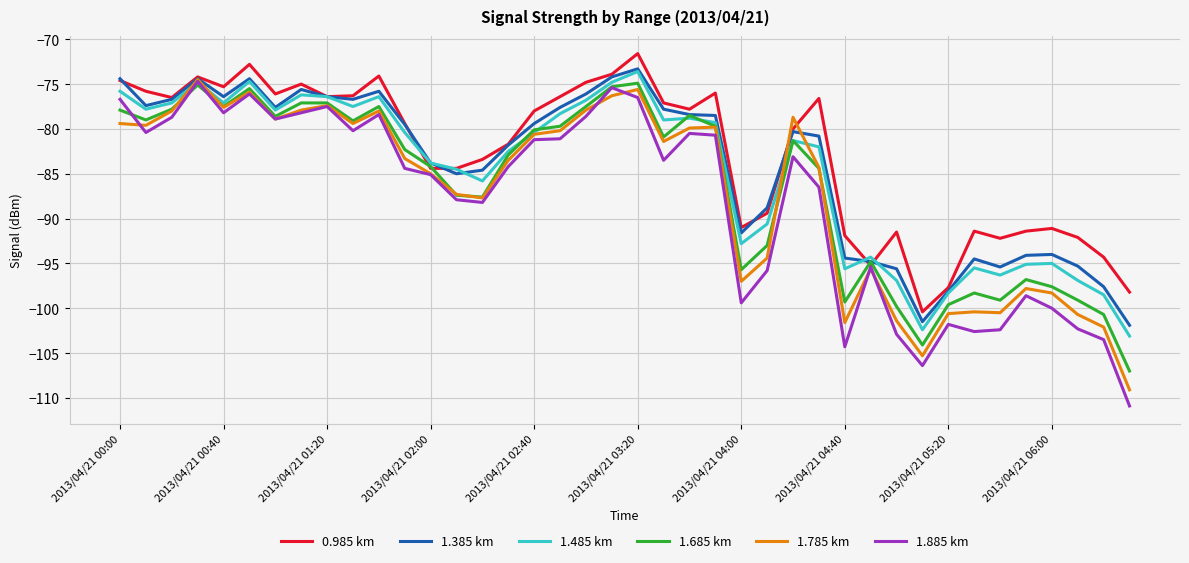

What is the highest value of the 1.485 km series?

-73.6